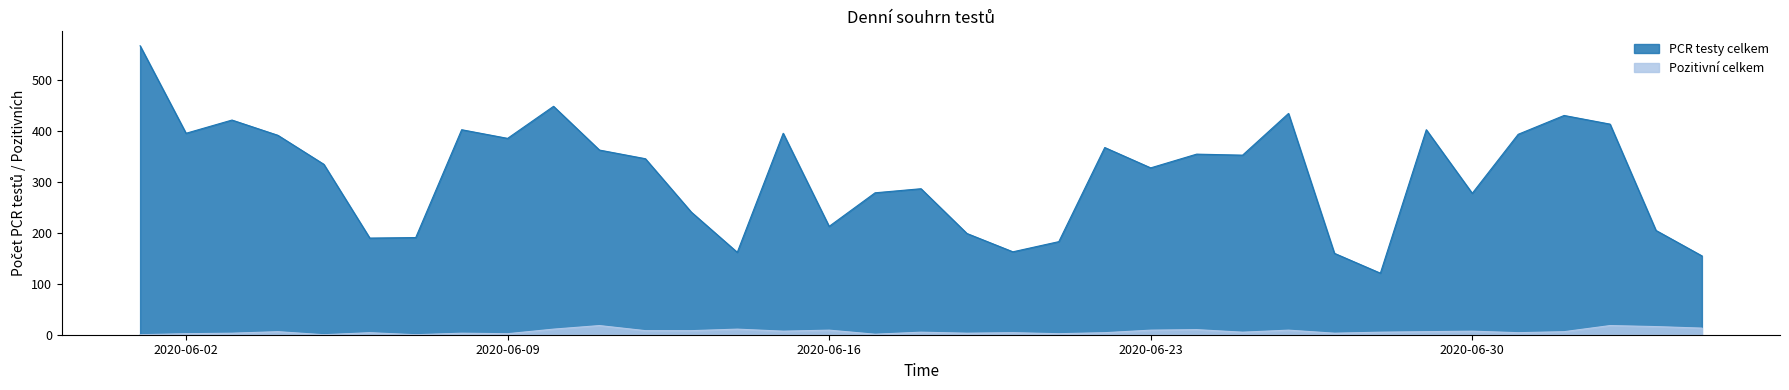

What is the greatest value displayed?

568